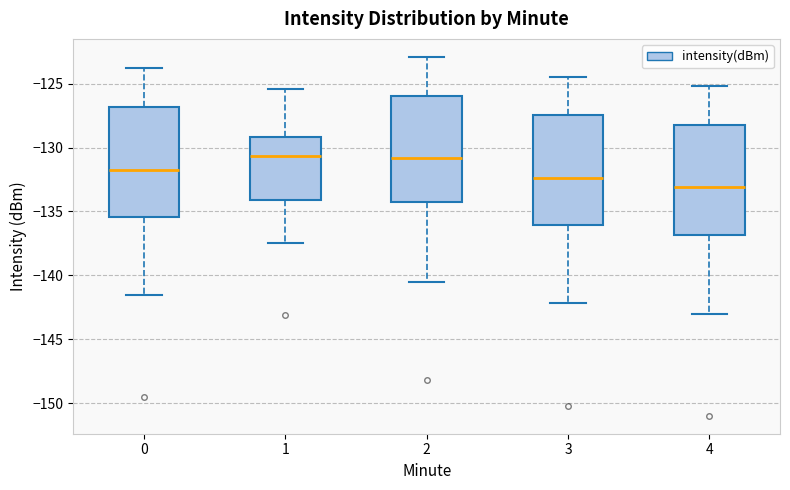

Reading left to right, read every box against the y-axis: the position of its median line, the range the box covers, and the ends of its whiskers. The values are not printed on the chart, so give them approximately, as read against the axis.

0: median -131.5, box -135.5 to -127.0, whiskers -141.5 to -124.0
1: median -130.5, box -134.0 to -129.0, whiskers -137.5 to -125.5
2: median -131.0, box -134.5 to -126.0, whiskers -140.5 to -123.0
3: median -132.5, box -136.0 to -127.5, whiskers -142.0 to -124.5
4: median -133.0, box -137.0 to -128.0, whiskers -143.0 to -125.0